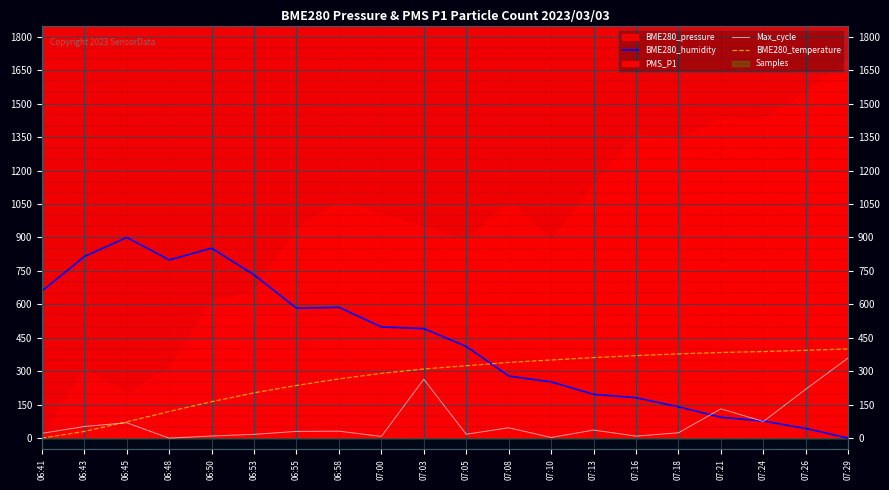

Which category has the highest value across all series?

06:45